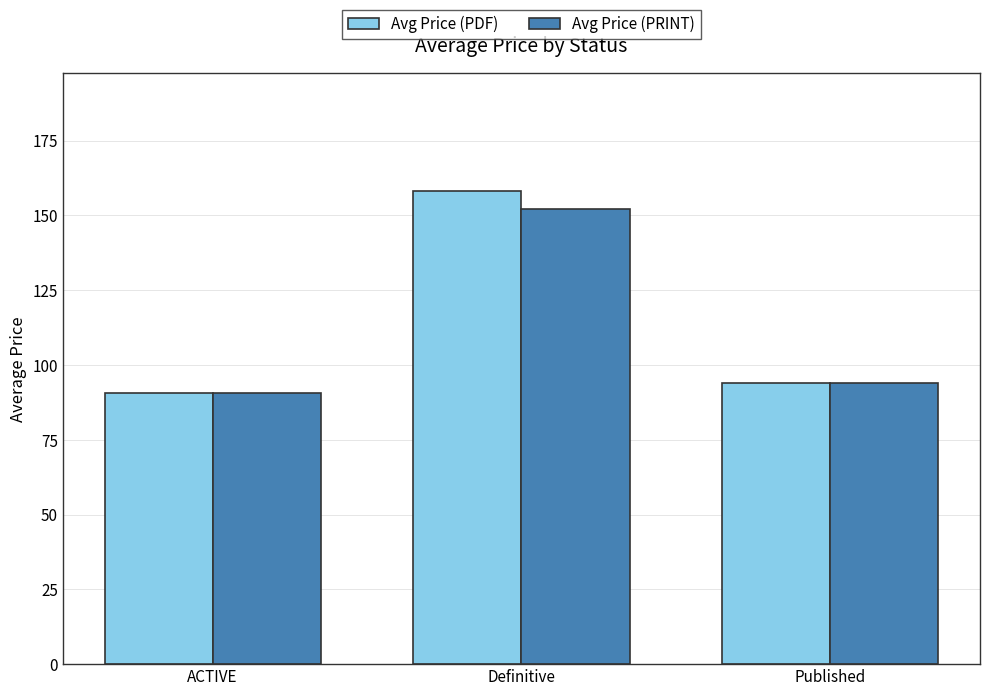

Reading left to right, what are all the values shown in this chart?

Avg Price (PDF): 90.7	158.1	94.0
Avg Price (PRINT): 90.7	152.1	94.0